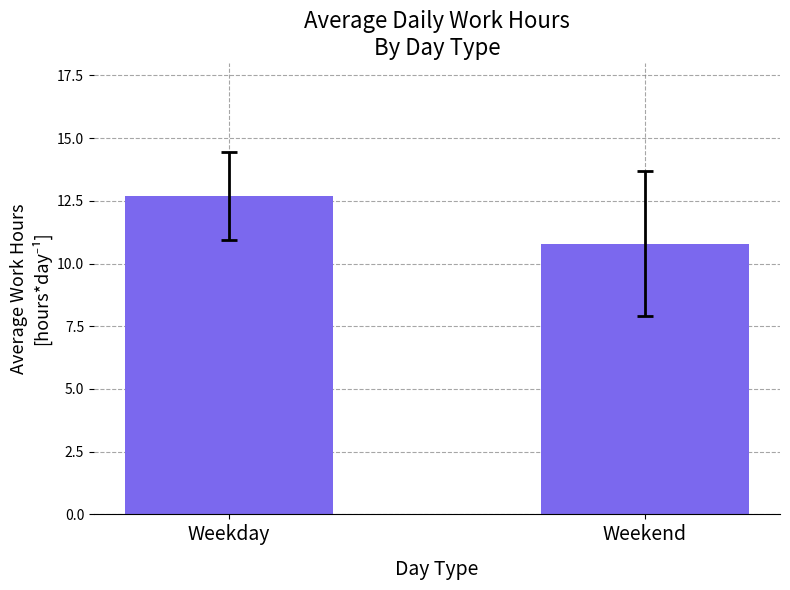

At which label is the value closest to 11?

Weekend